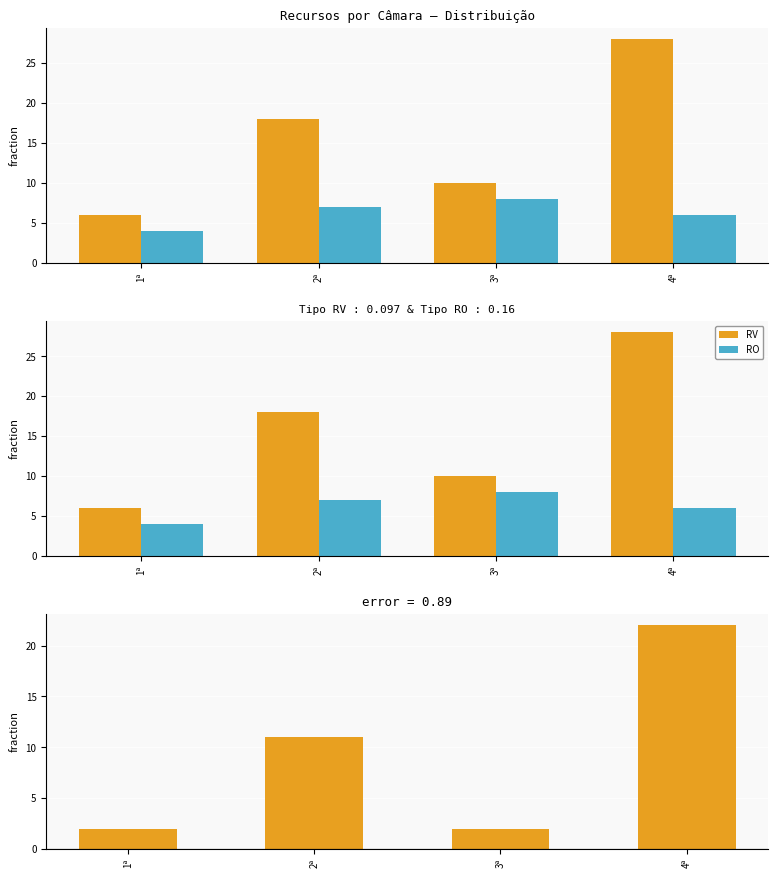

Which series has the largest total across all categories?

RV